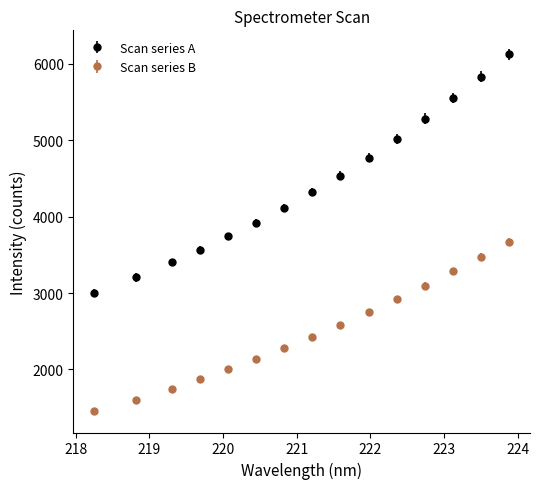

True or false: Scan series B has more than 1 interior local peaks.

False